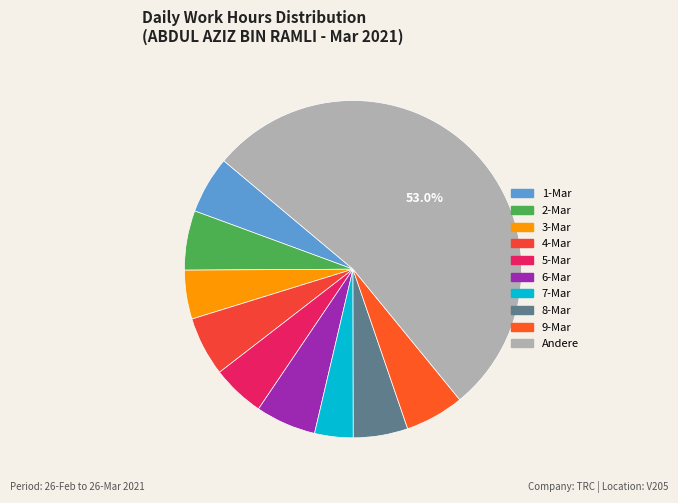

Does any single category account for the majority?

Yes